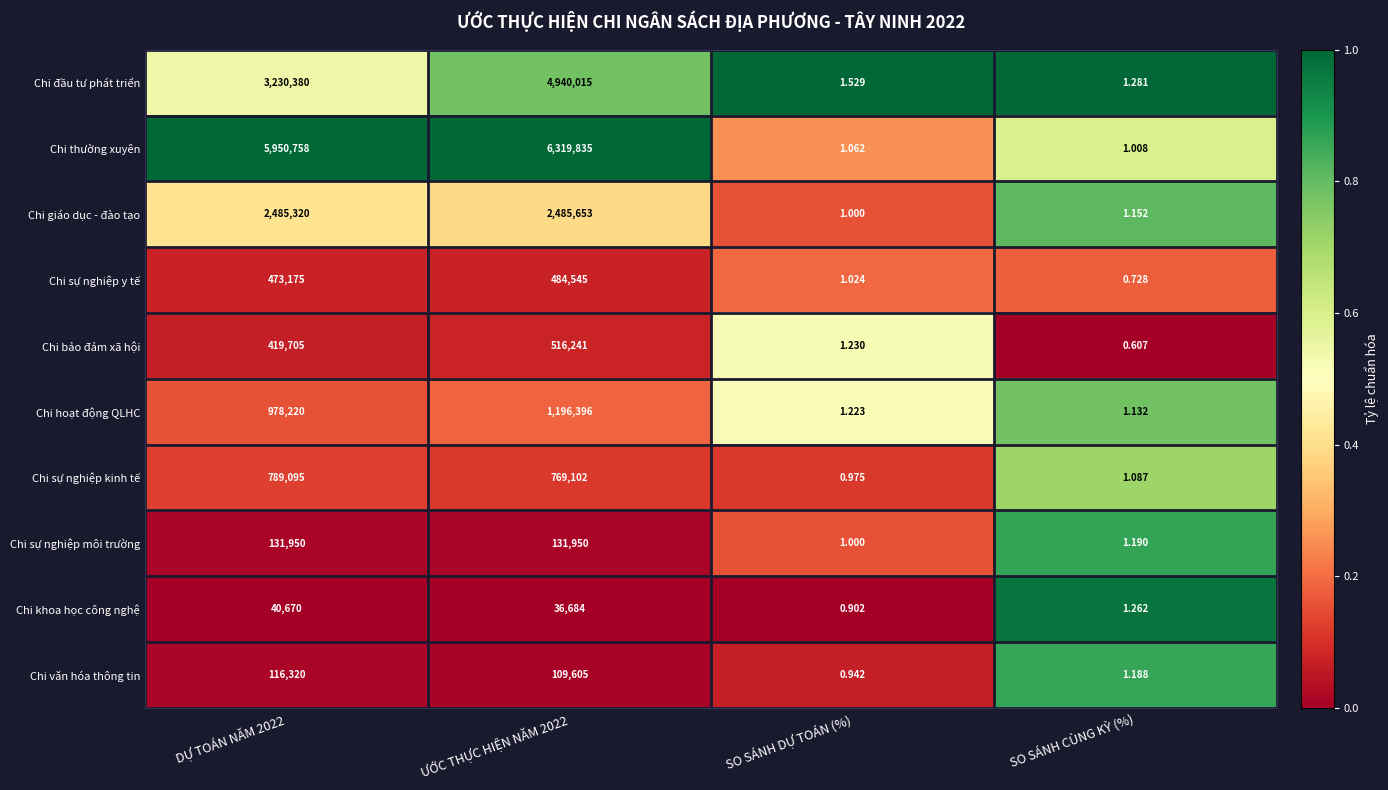

List the series in order of their peak value, lowest first.

Chi khoa học công nghệ, Chi văn hóa thông tin, Chi sự nghiệp môi trường, Chi sự nghiệp y tế, Chi bảo đảm xã hội, Chi sự nghiệp kinh tế, Chi hoạt động QLHC, Chi giáo dục - đào tạo, Chi đầu tư phát triển, Chi thường xuyên